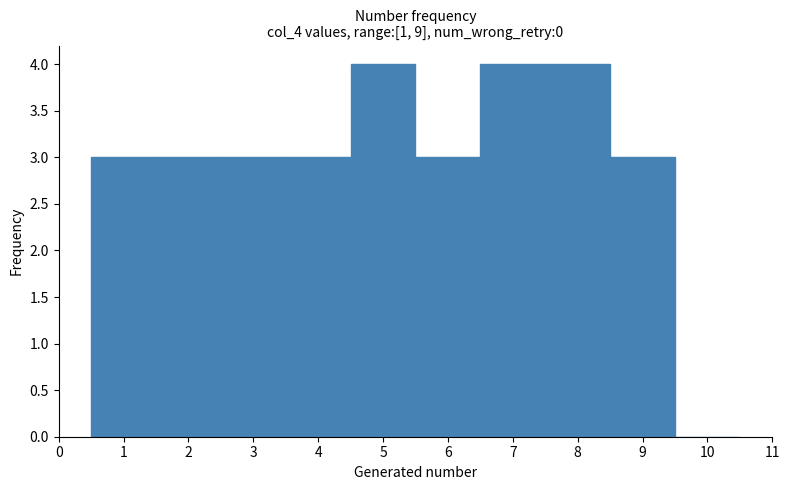

How tall is the bar that spans 5.5 to 6.5 on the x-axis? The values are not printed on the chart, so give them approximately, as read against the axis.

3